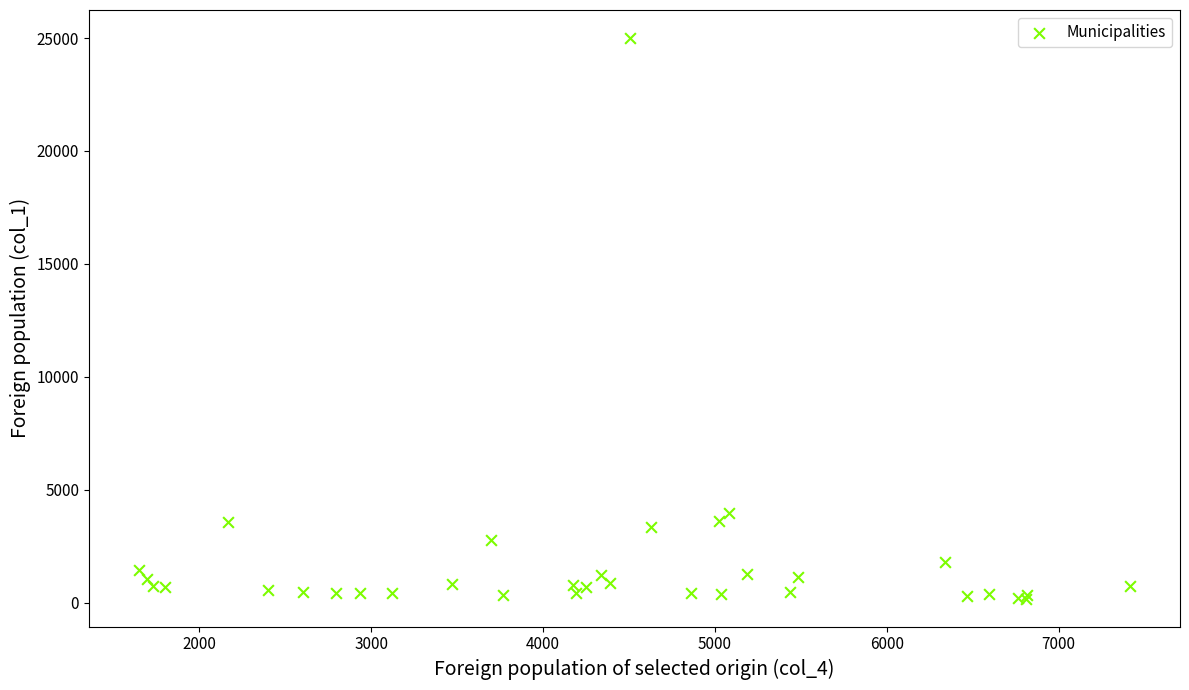

What Y value in the scatter plot is closest to 12591?

3953